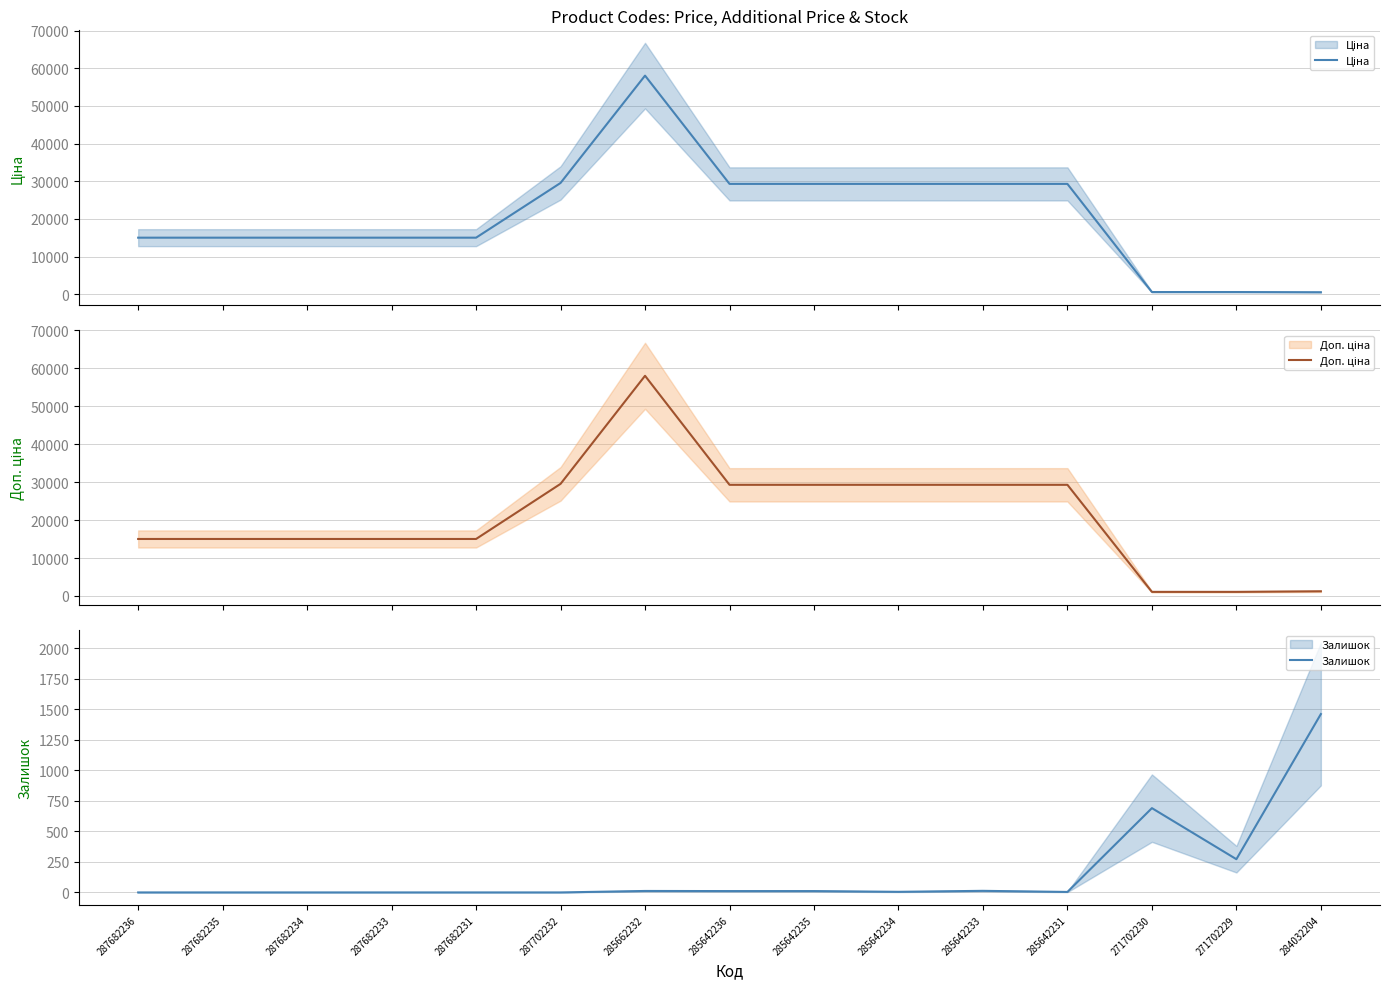

At which category does Ціна reach its first local peak?

285662232